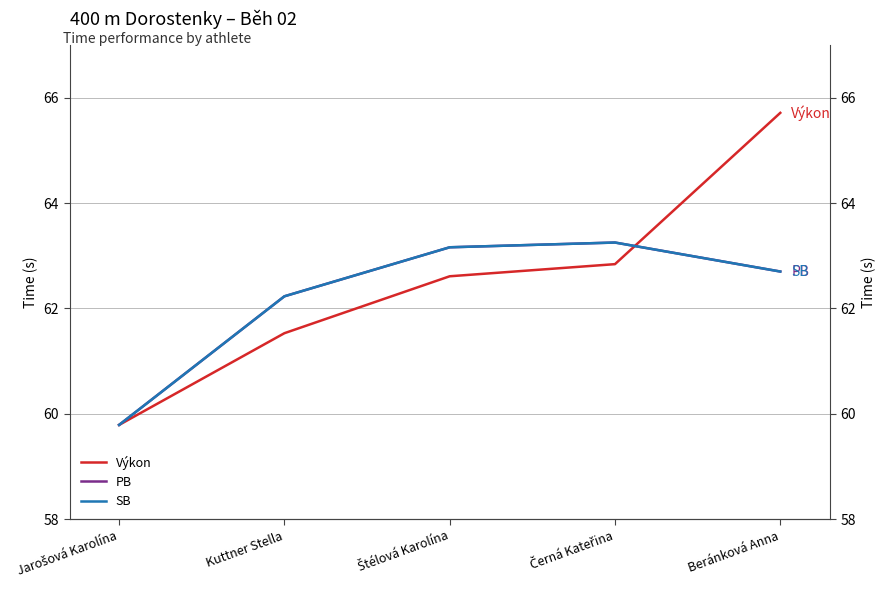

At which label does PB first exceed 62?

Kuttner Stella